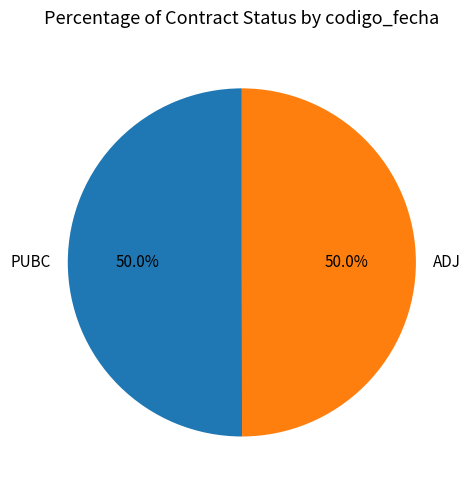

Combined, what portion of the pie is ADJ and PUBC?

100.0%